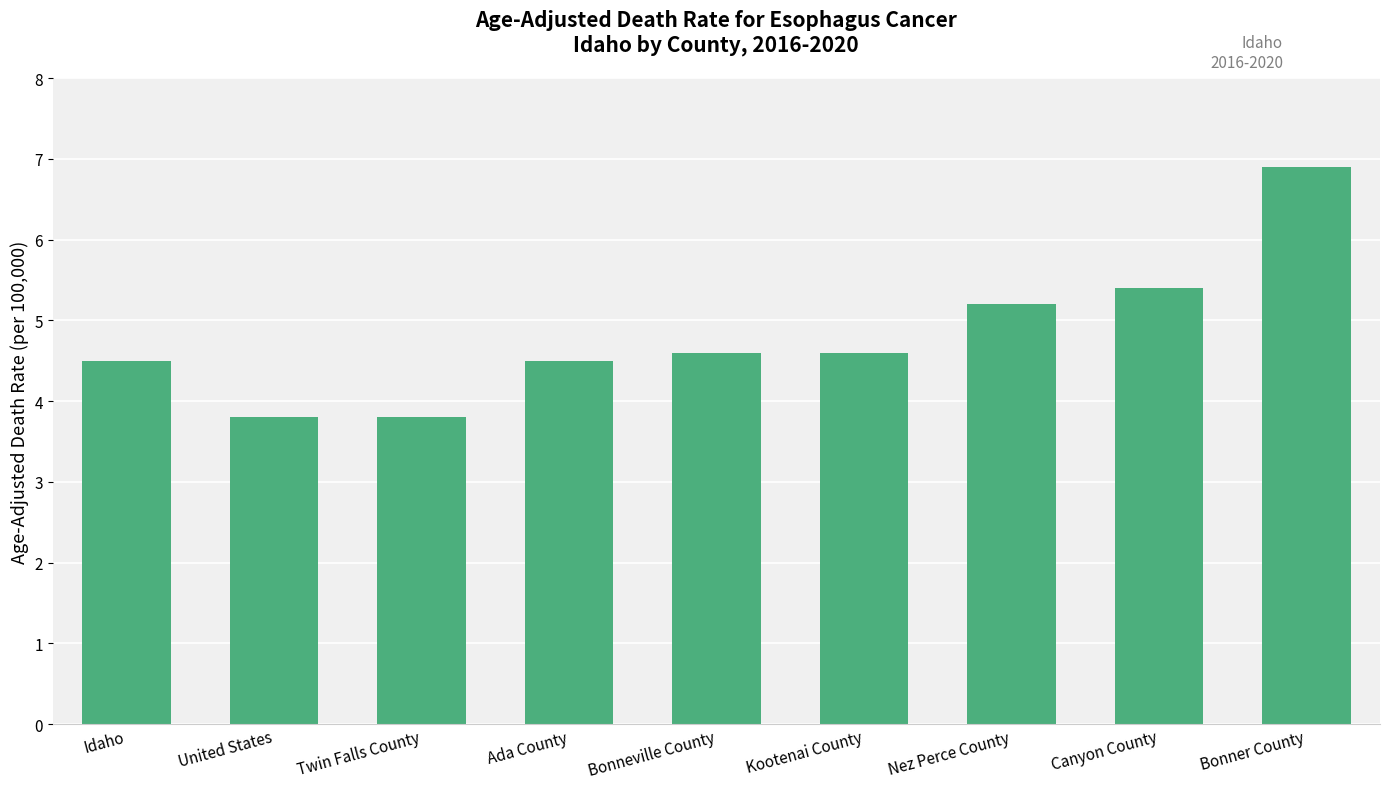

What is the change in value from Ada County to Canyon County?

+0.9